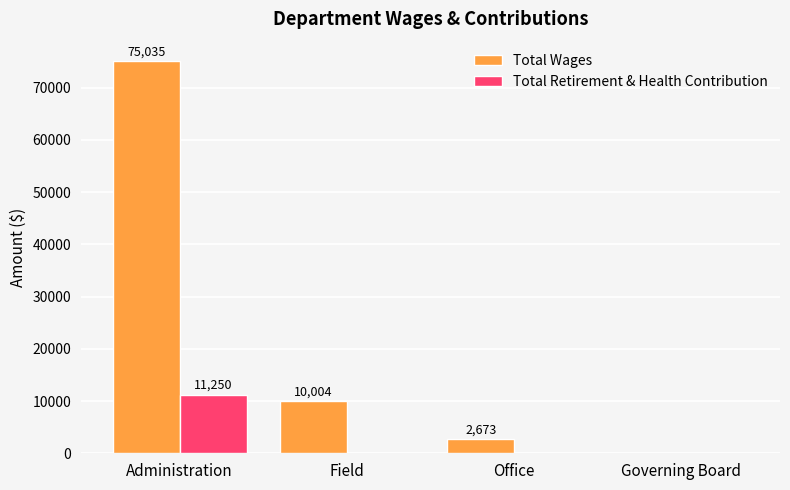

Reading left to right, list all the values displayed in this chart.

Total Wages: Administration=75035	Field=10004	Office=2673	Governing Board=0
Total Retirement & Health Contribution: Administration=11250	Field=0	Office=0	Governing Board=0